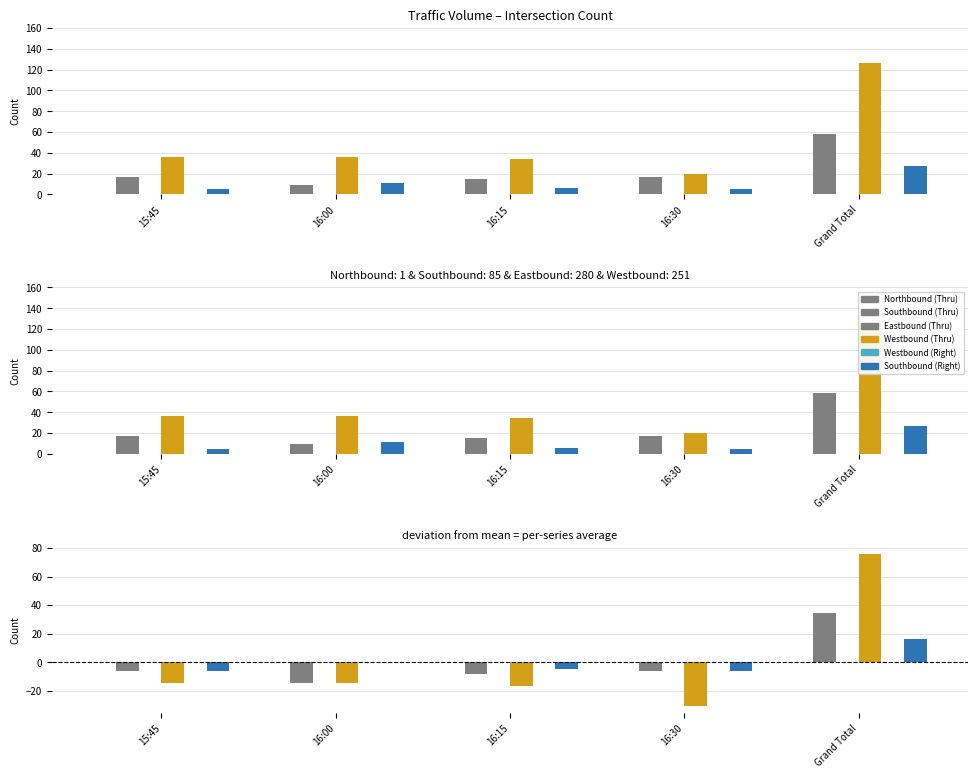

Which series has the widest spread of values?

Westbound (Thru)